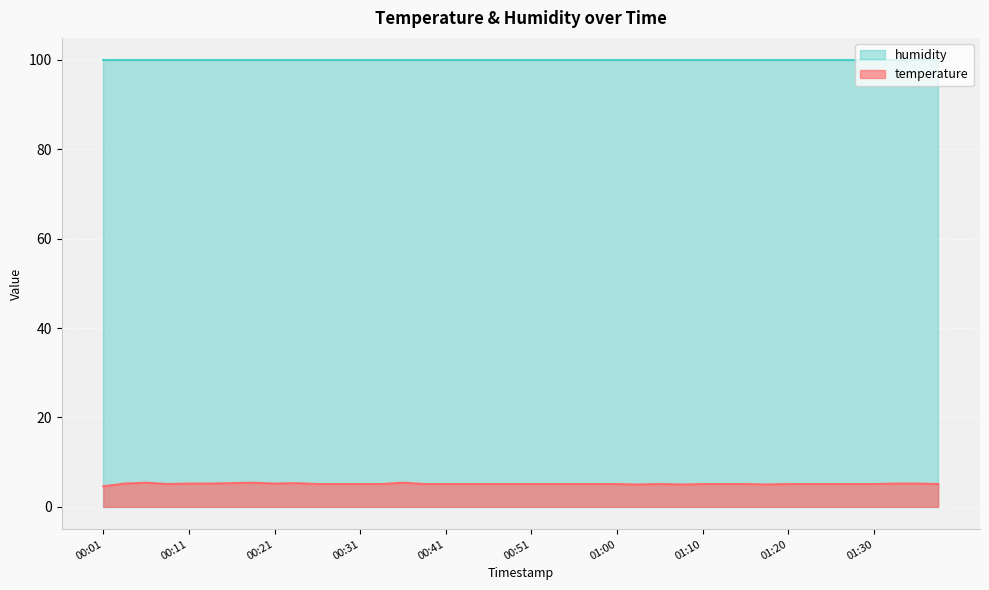

What is the maximum value shown in the chart?

99.9